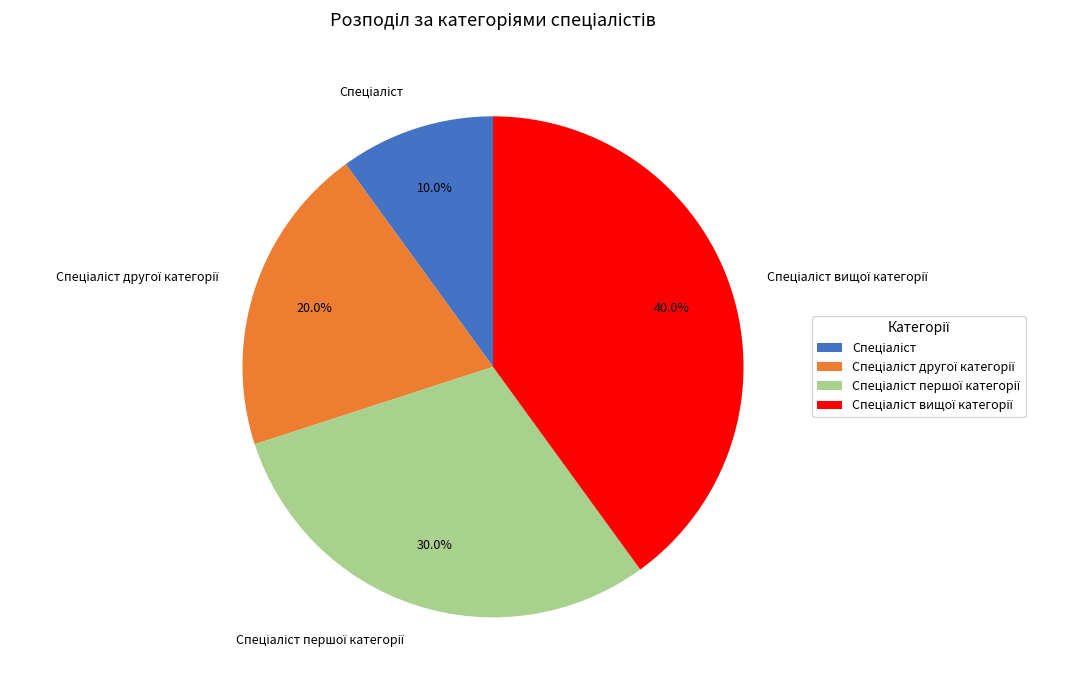

Is it true that Спеціаліст першої категорії is 37% of the pie?

False